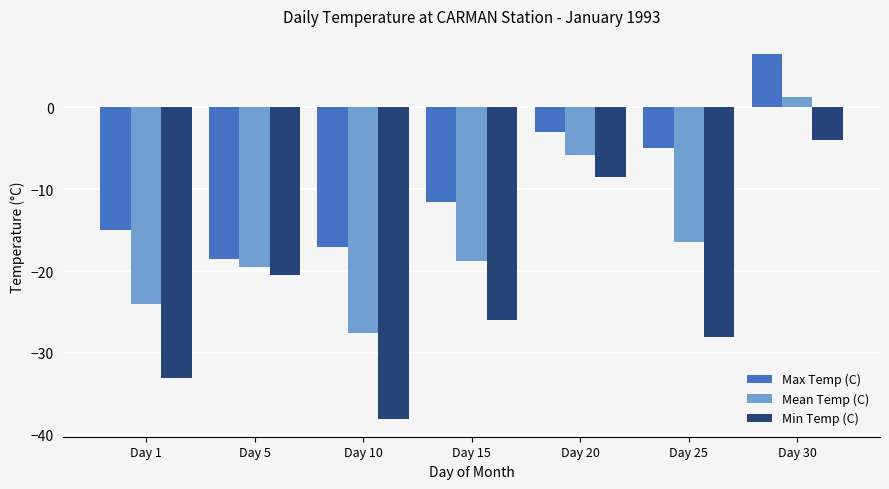

Are the bars grouped side by side (vs. stacked)?

Yes